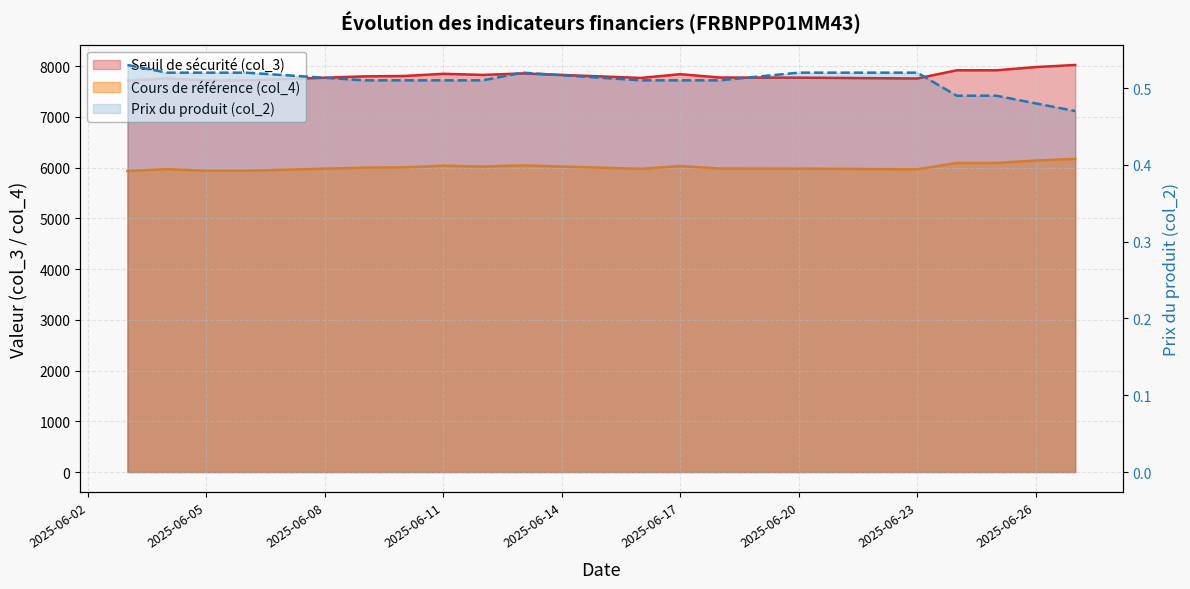

Is the value of Seuil de sécurité (col_3) at 2025-06-09 greater than the value of Cours de référence (col_4) at 2025-06-25?

Yes